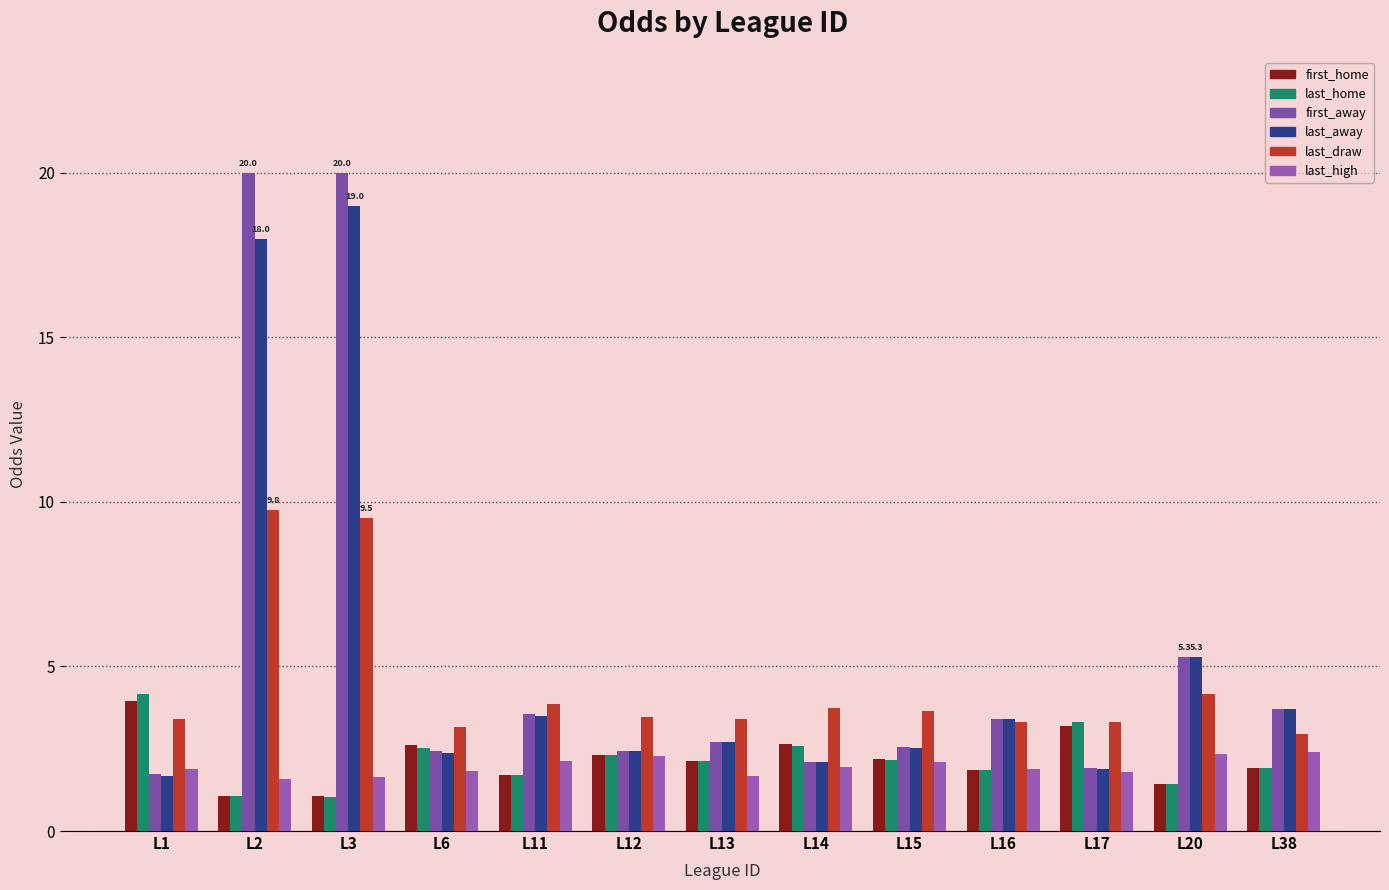

What is the spread (max minus min) of values at L15?

1.5